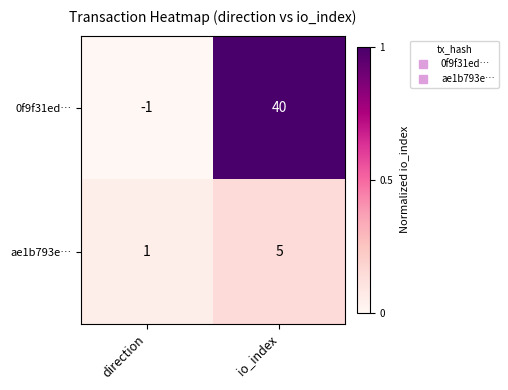

Is it true that 0f9f31ed… equals 64 at io_index?

False